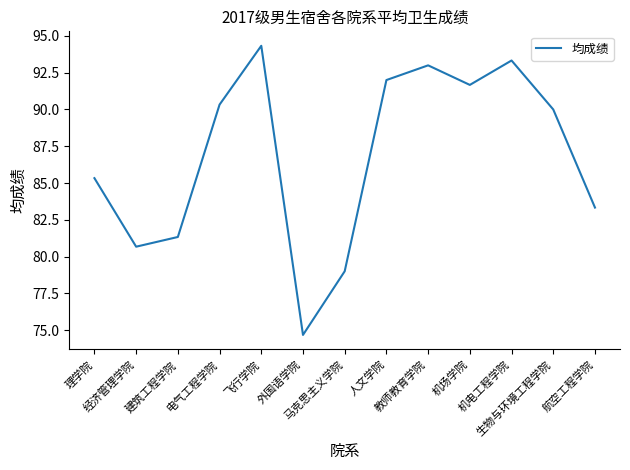

How many interior local valleys (lower than both neighbors) does the data have?

3